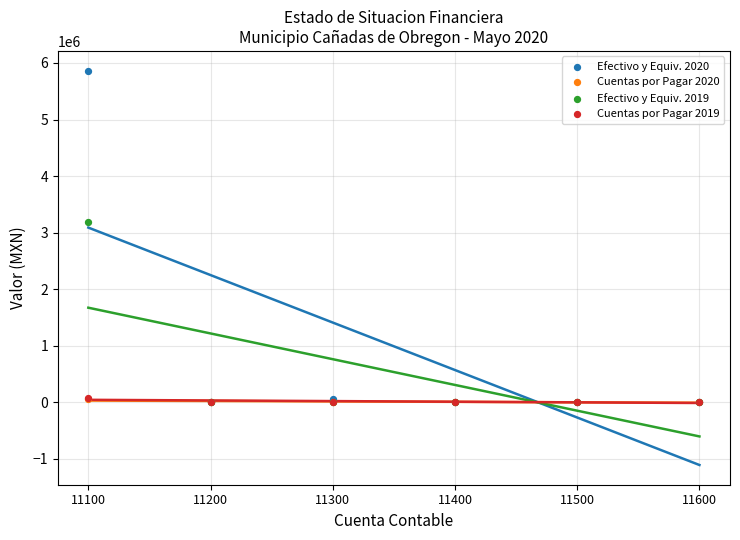

What are all the series names shown in the legend?

Efectivo y Equiv. 2020, Cuentas por Pagar 2020, Efectivo y Equiv. 2019, Cuentas por Pagar 2019